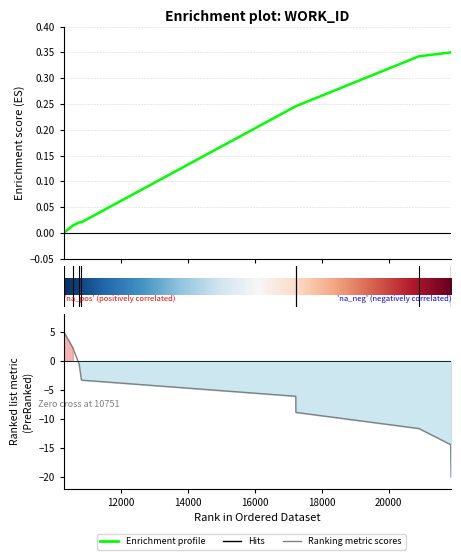

What is the difference between the values at 10563 and 20904?

0.3